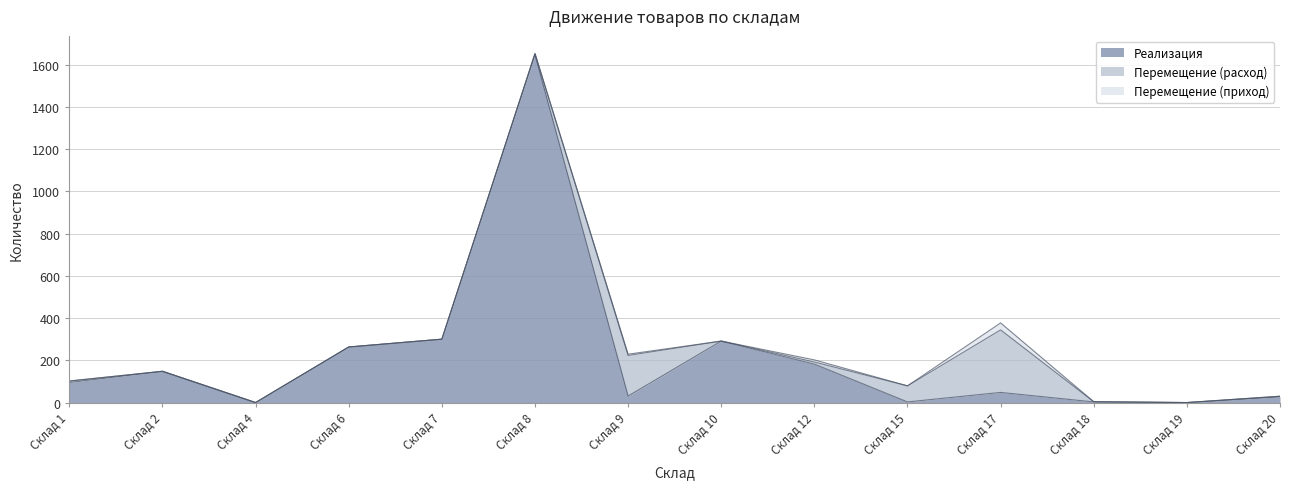

How many times do Реализация and Перемещение (расход) cross each other?

4